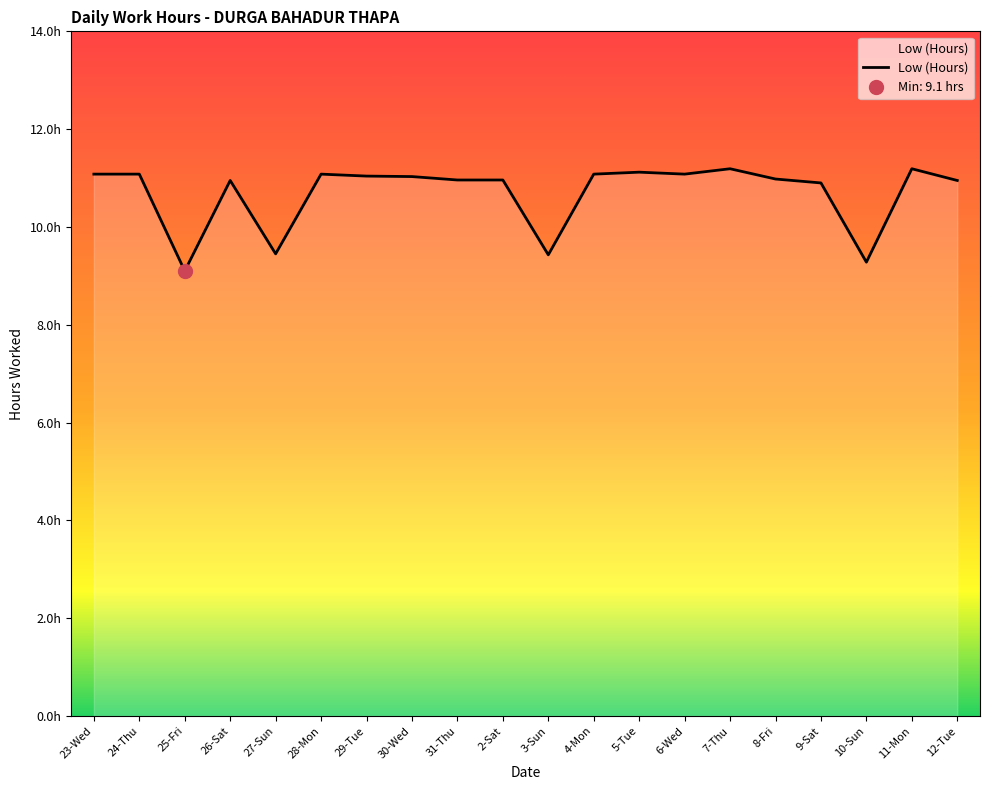

Where is the data nearest to the value 10?

27-Sun